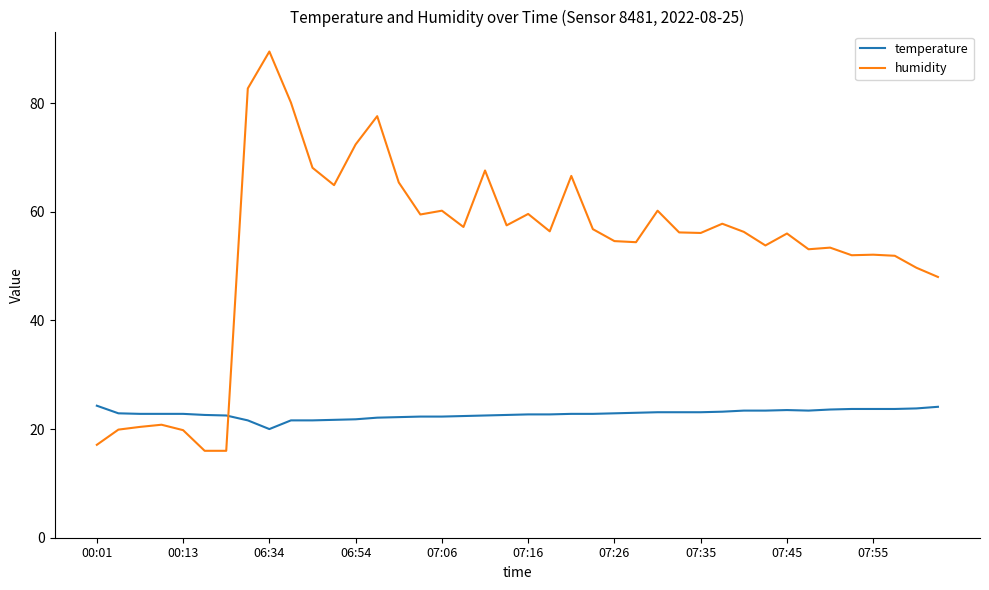

Which series has the widest spread of values?

humidity